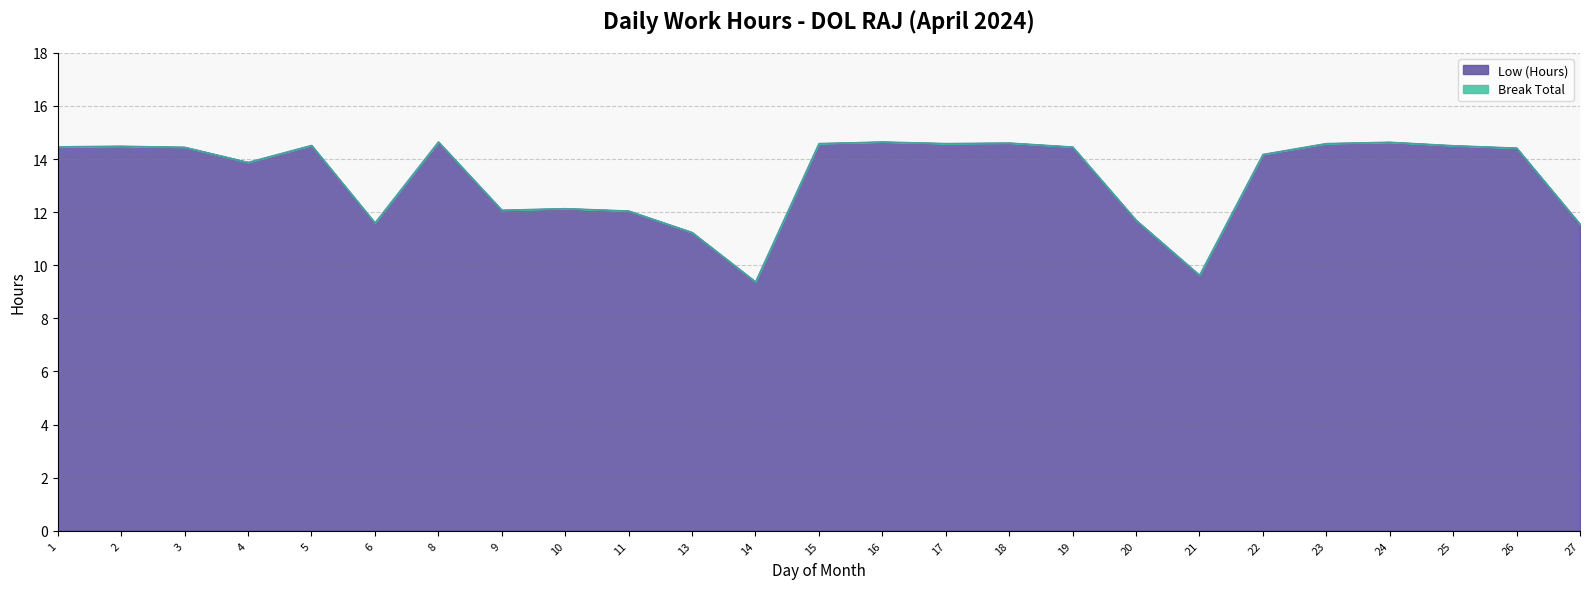

Between 5 and 22, which is larger?

5